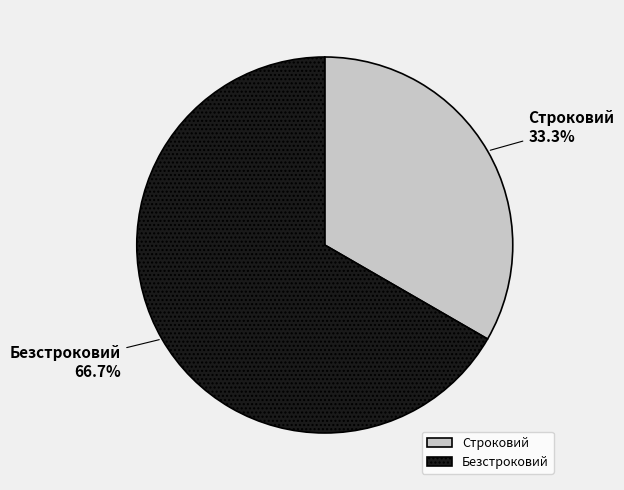

To the nearest percent, what is the difference between the largest and smallest slice percentages?

33%